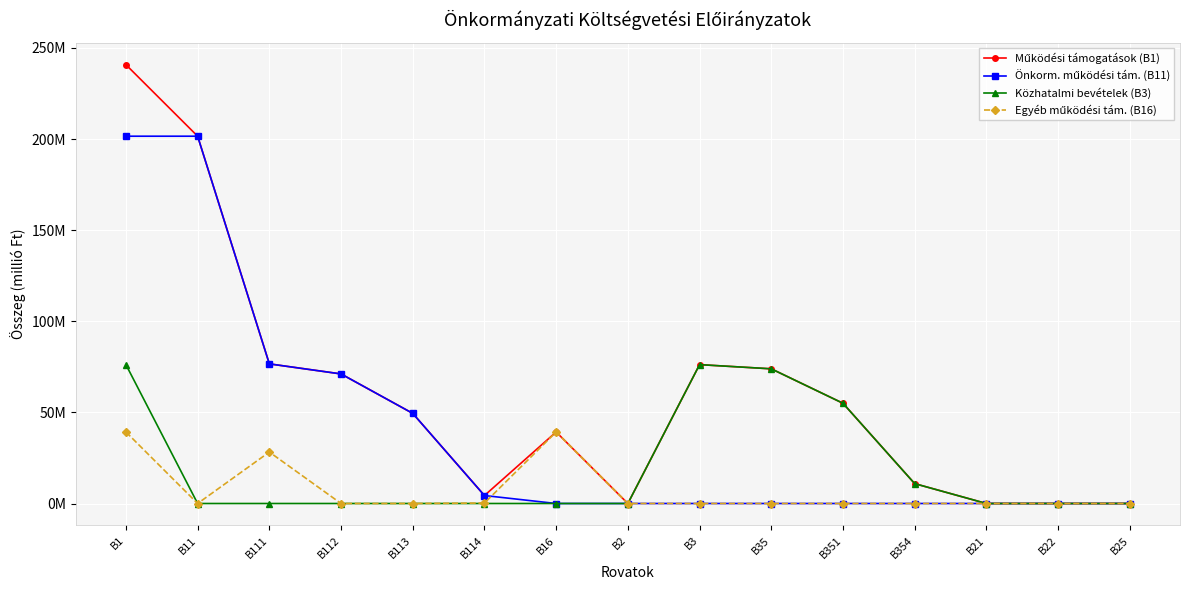

True or false: Működési támogatások (B1) has a value of 34.0 at B111.

False